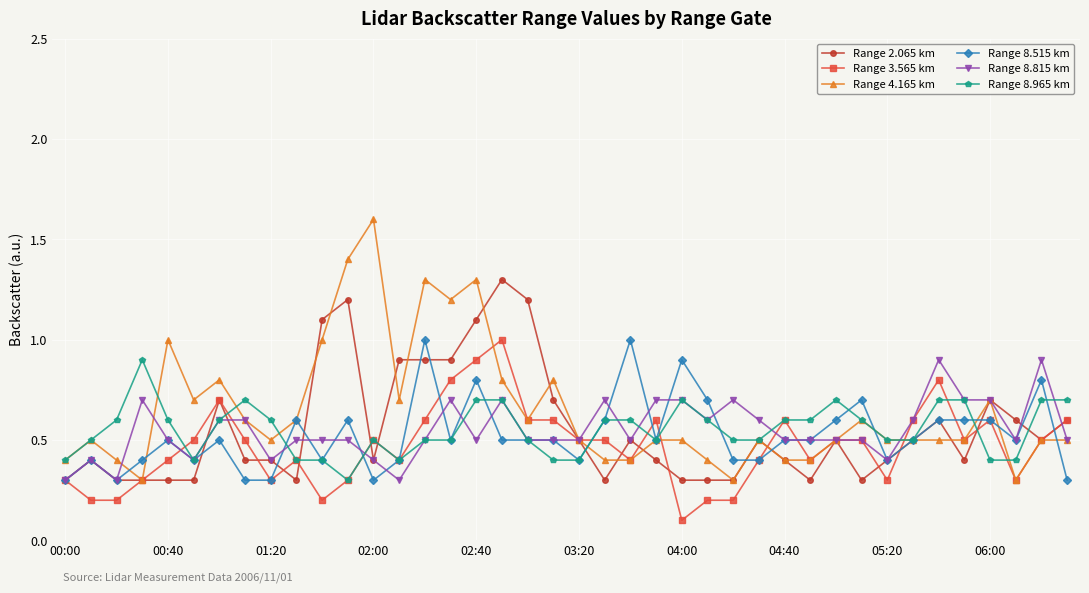

What are all the series names shown in the legend?

Range 2.065 km, Range 3.565 km, Range 4.165 km, Range 8.515 km, Range 8.815 km, Range 8.965 km